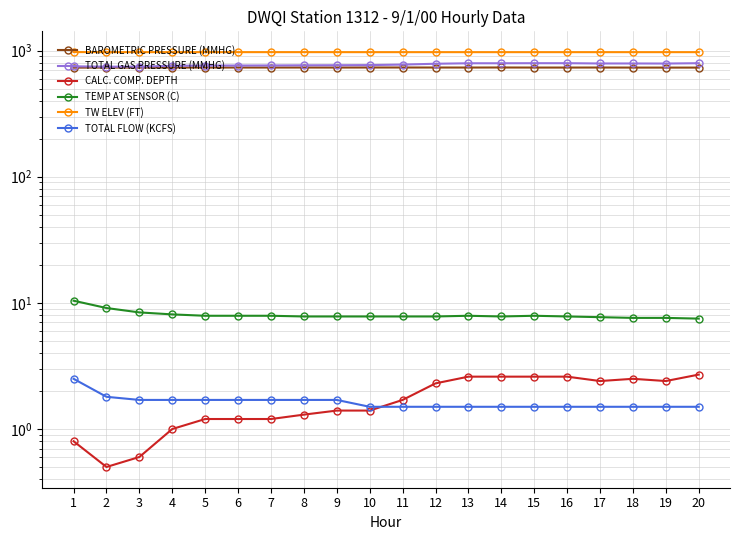

How many lines are shown in the chart?

6